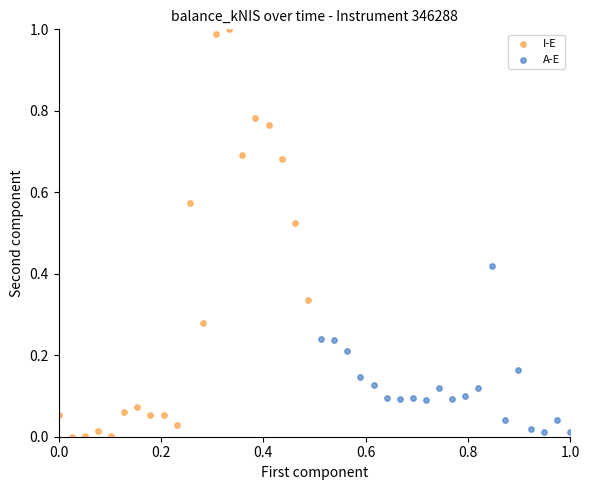

Which series has the largest Y range (max minus min)?

I-E